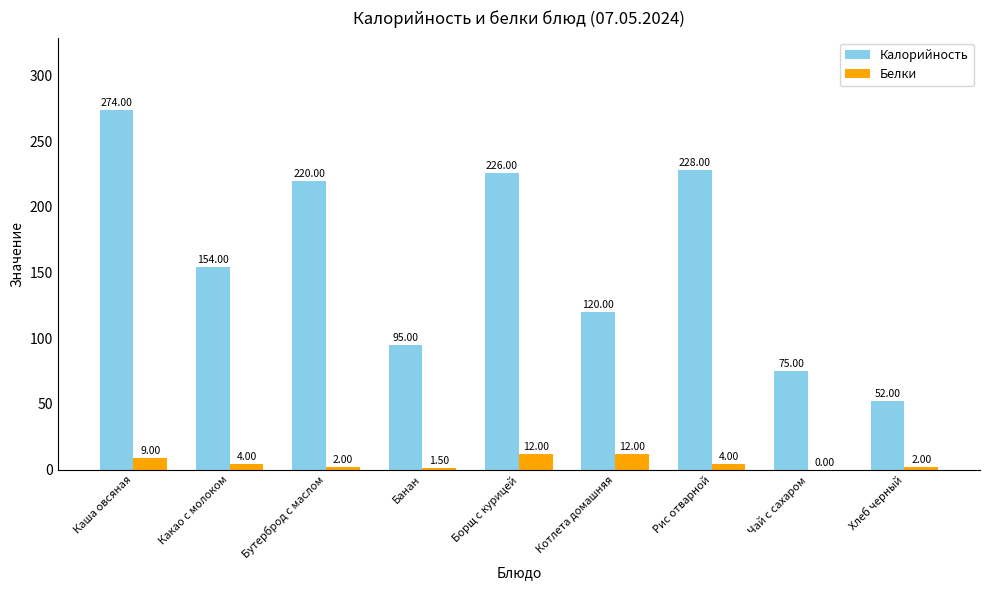

Which series has the largest total across all categories?

Калорийность